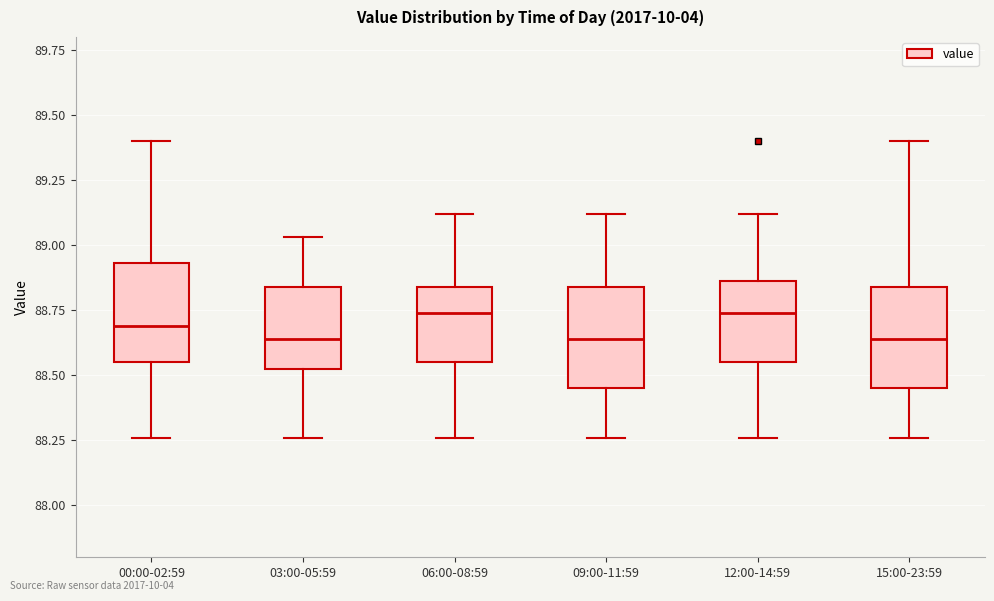

Reading left to right, transcribe this box plot: for each box, give where its median line is, the range the box spans, and where its two whiskers end, as read against the y-axis. The values are not printed on the chart, so give them approximately, as read against the axis.

00:00-02:59: median 88.70, box 88.55 to 88.95, whiskers 88.25 to 89.40
03:00-05:59: median 88.65, box 88.55 to 88.85, whiskers 88.25 to 89.05
06:00-08:59: median 88.75, box 88.55 to 88.85, whiskers 88.25 to 89.10
09:00-11:59: median 88.65, box 88.45 to 88.85, whiskers 88.25 to 89.10
12:00-14:59: median 88.75, box 88.55 to 88.85, whiskers 88.25 to 89.10
15:00-23:59: median 88.65, box 88.45 to 88.85, whiskers 88.25 to 89.40